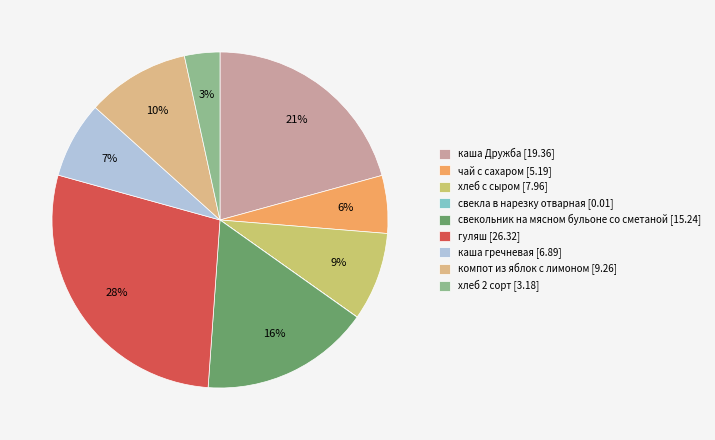

To the nearest percent, what percentage of the pie is чай с сахаром?

6%